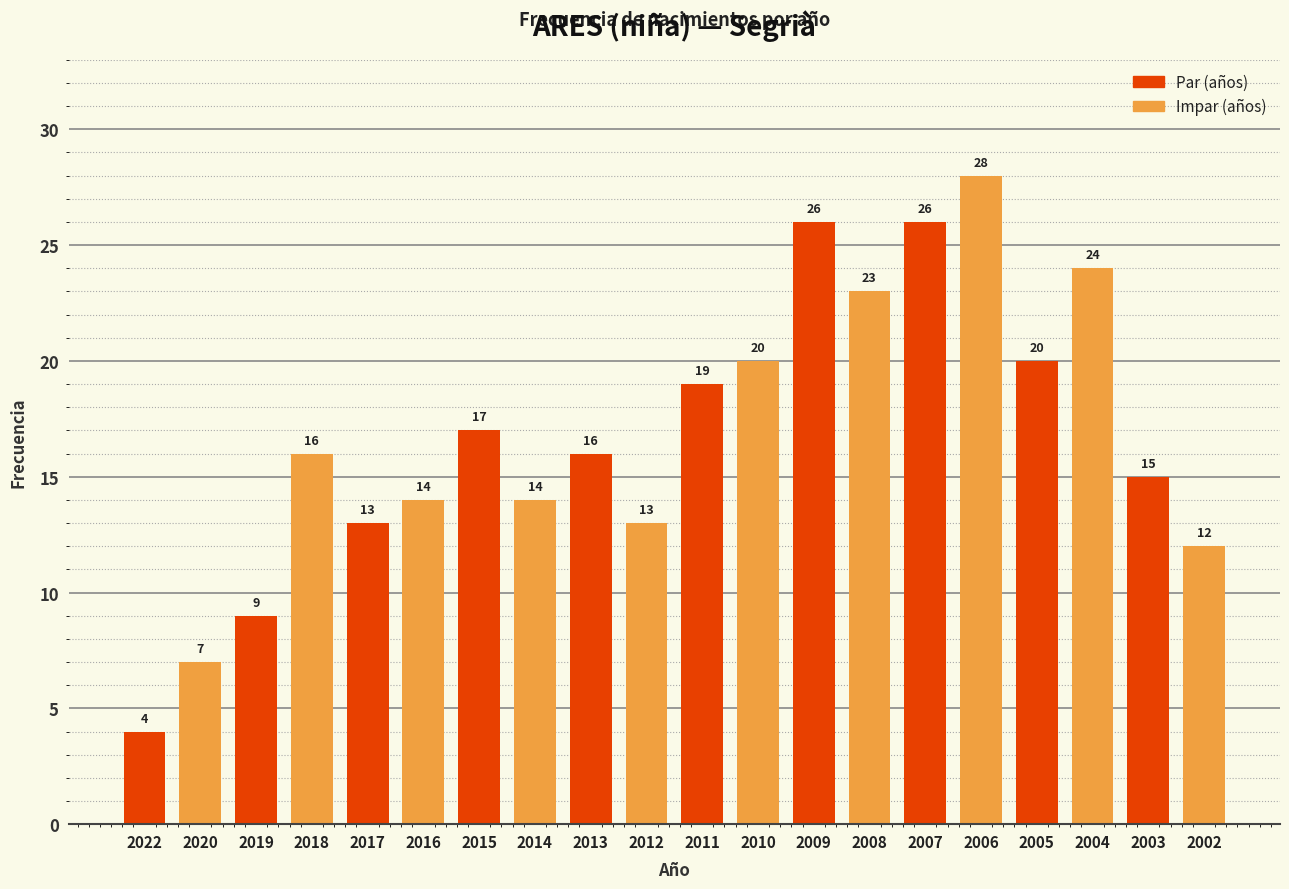

What is the value of the 8th bar from the left?

14